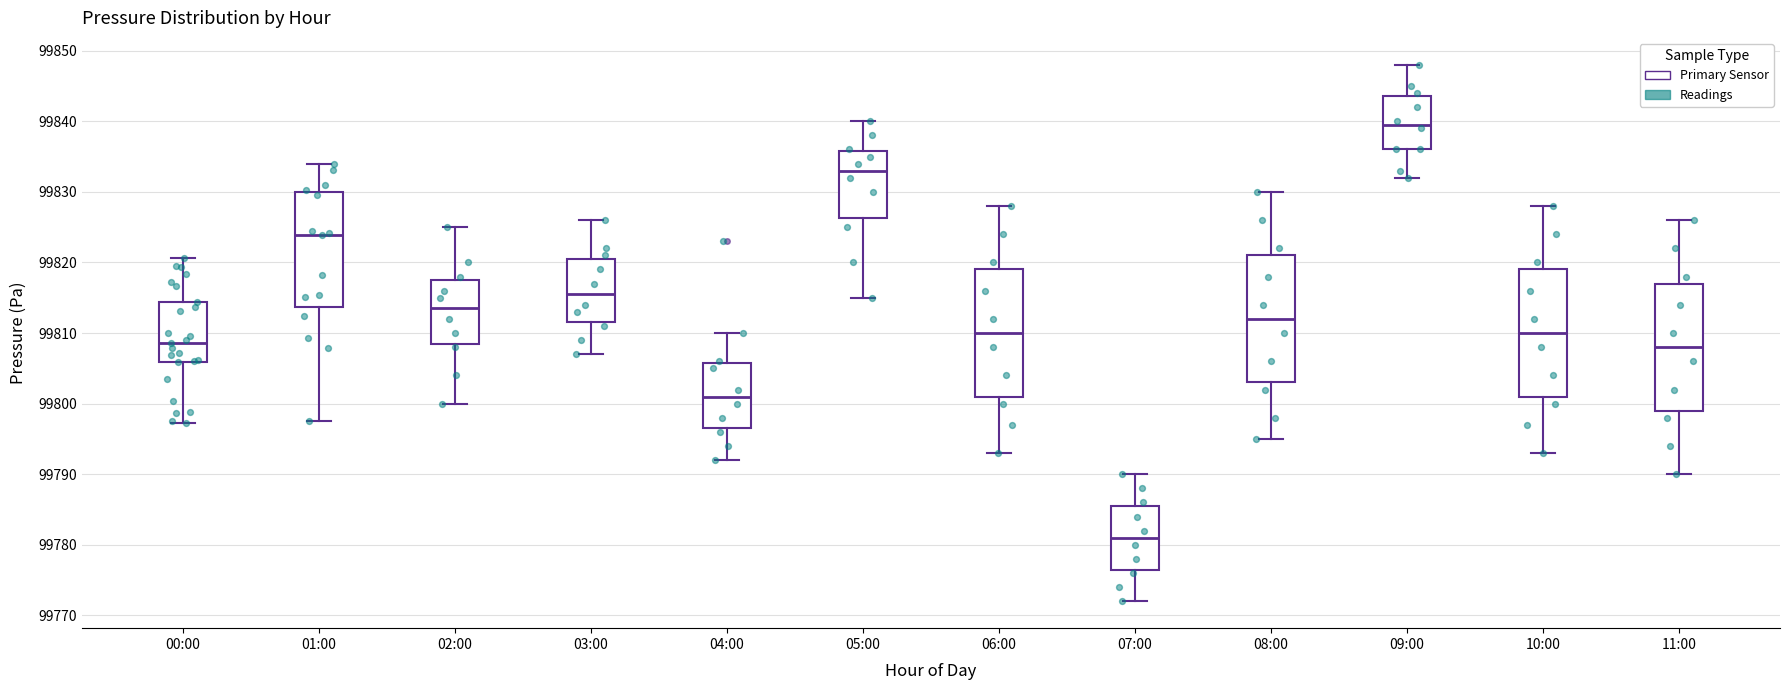

Where does the lower whisker of the box for 02:00 end on the y-axis? The values are not printed on the chart, so give them approximately, as read against the axis.

99800